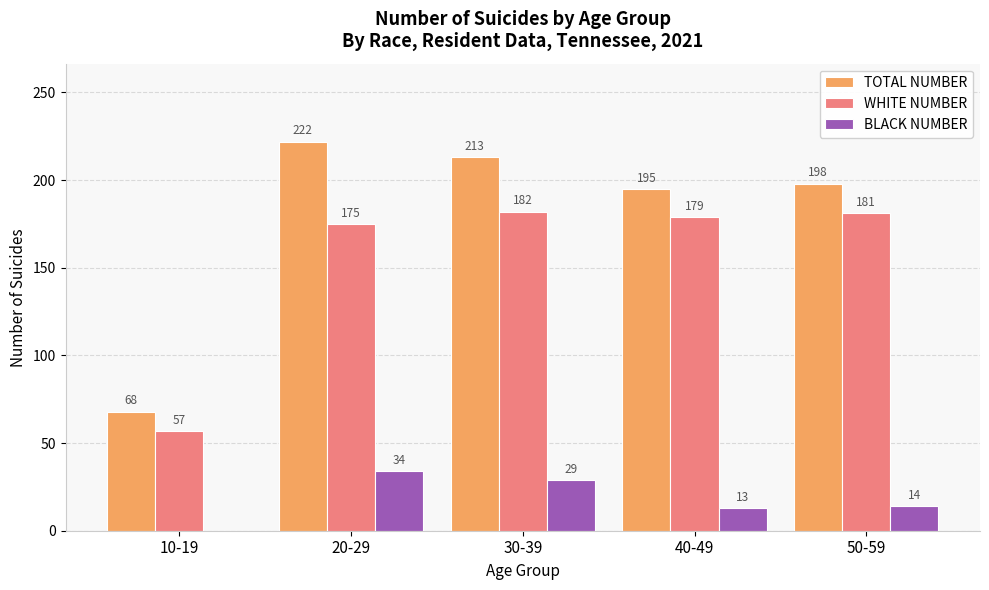

Which category has the highest value in the TOTAL NUMBER series?

20-29